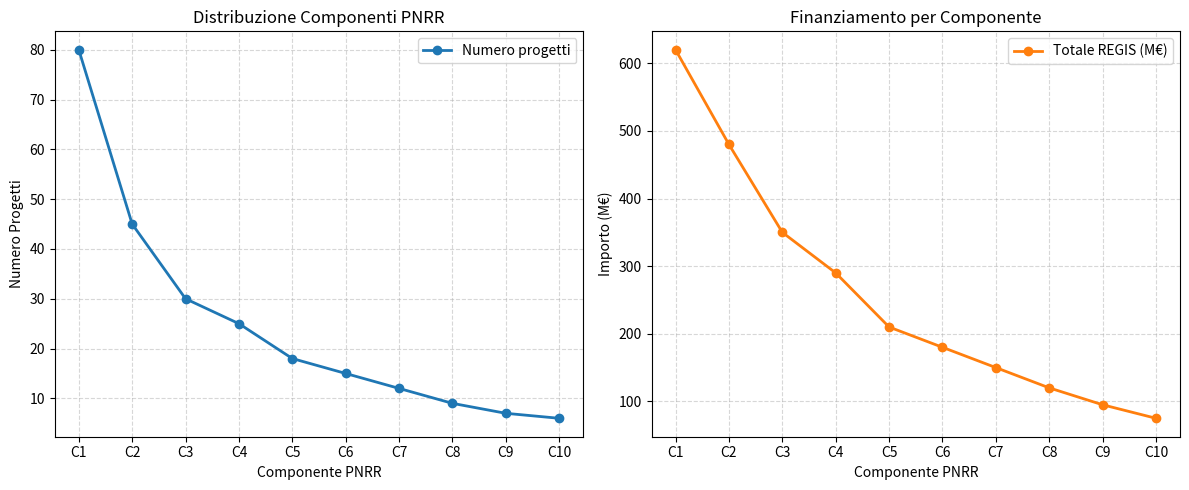

At which category does the chart reach its minimum across all series?

C10